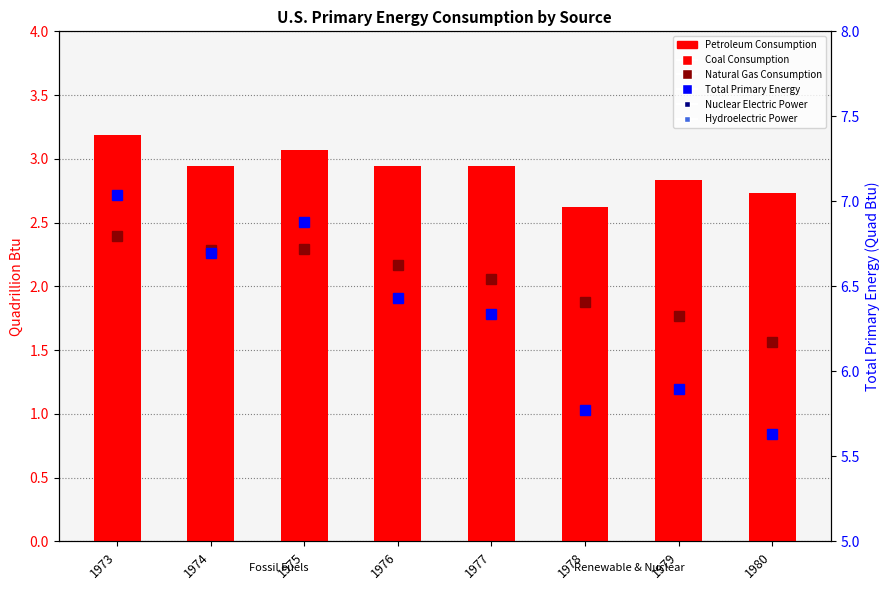

What is the total value across all series at 1980?

11.1